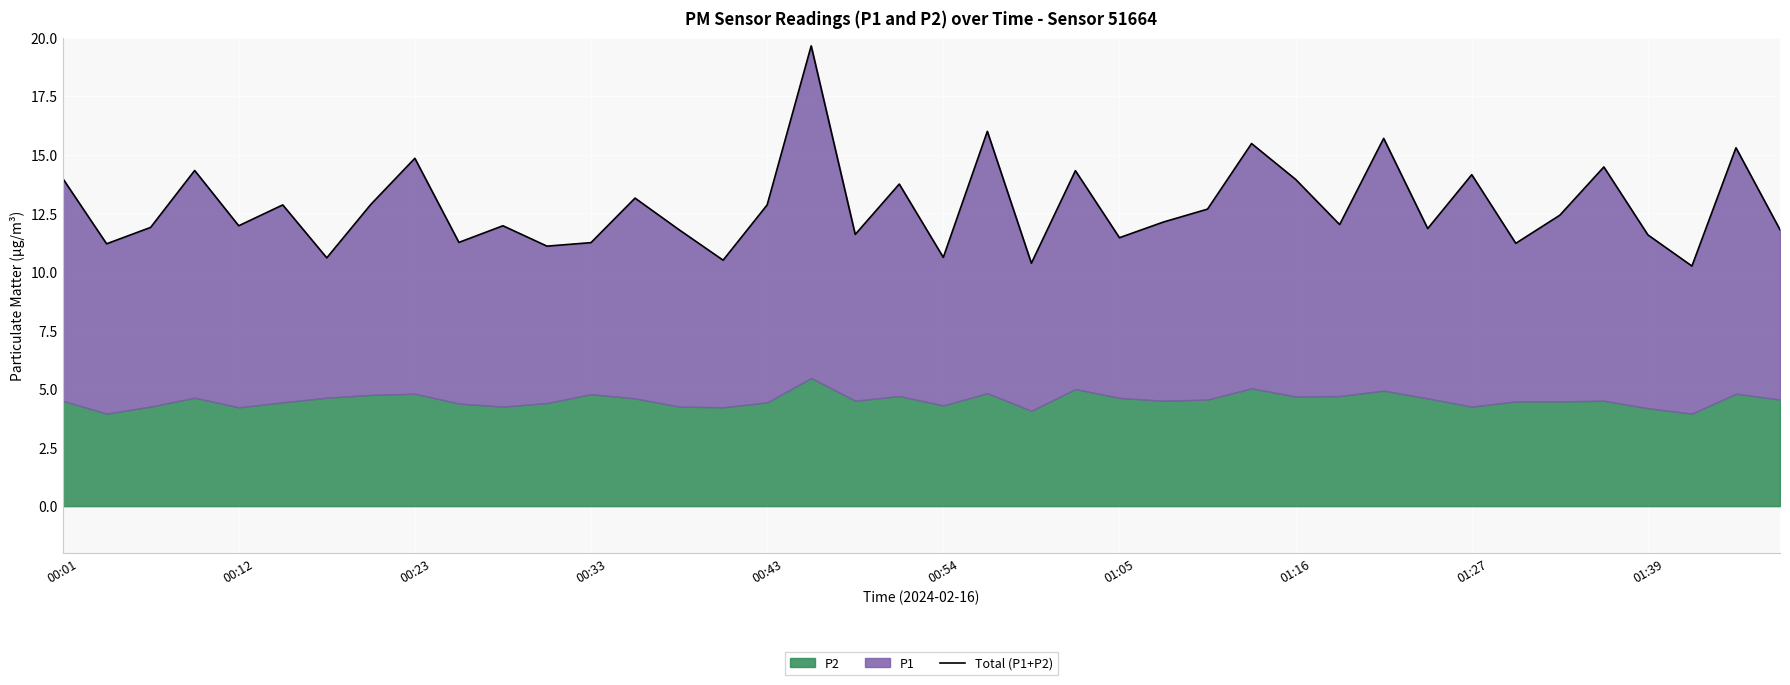

Between 33 and 38, which is larger?

38